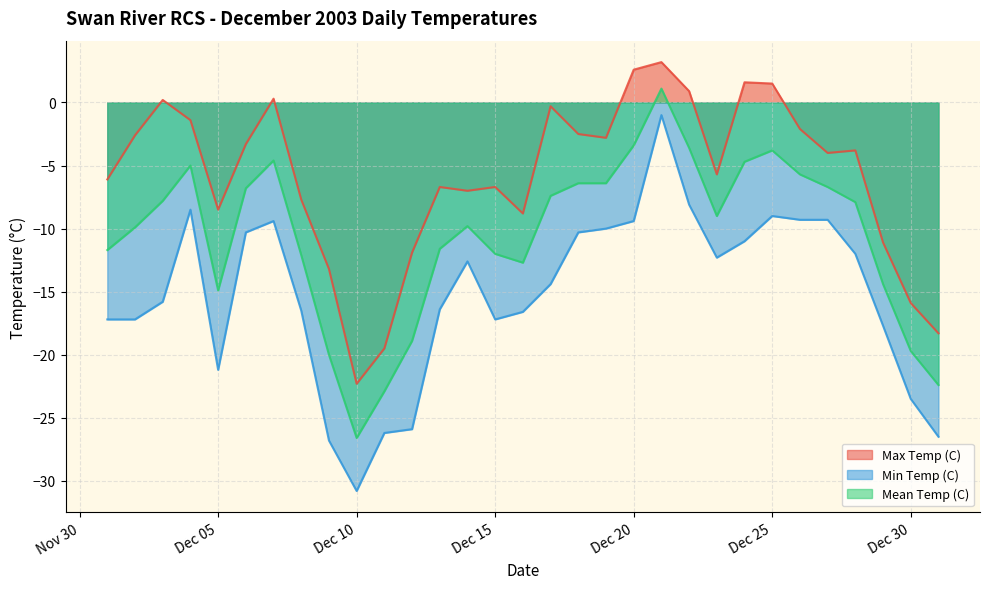

What is the average value of the Mean Temp (C) series?

-10.6